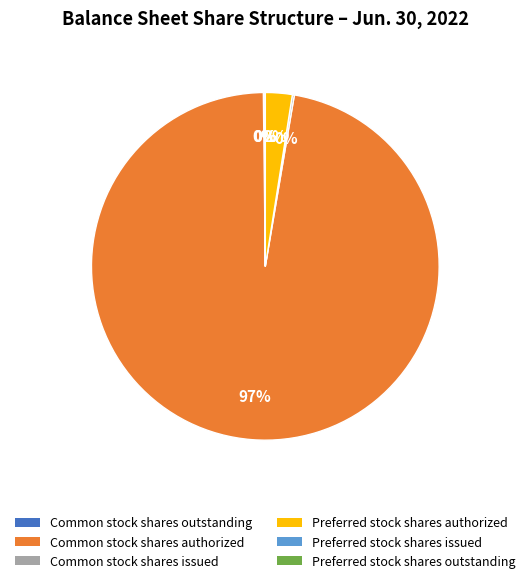

What is the majority slice?

Common stock shares authorized